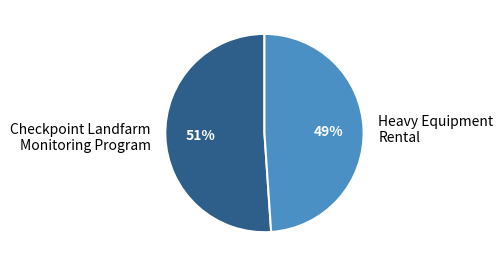

Is there any slice that represents more than half of the pie?

Yes